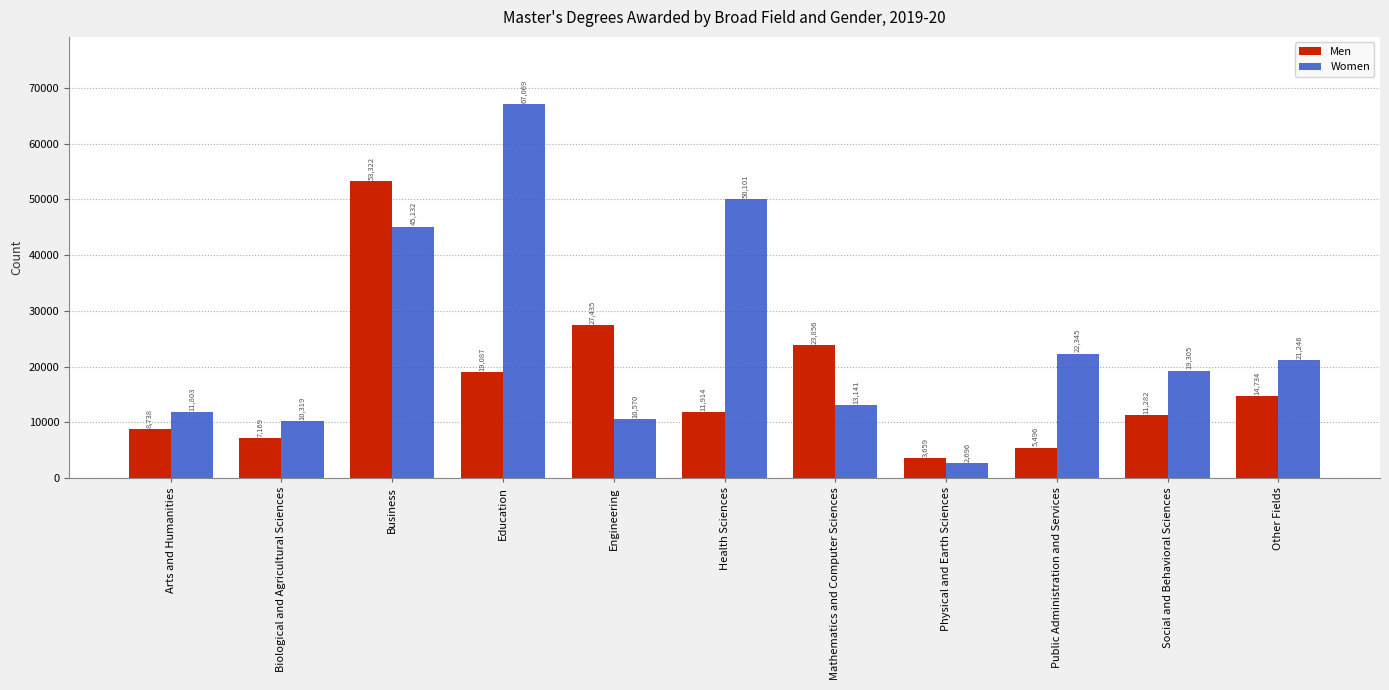

True or false: Men has a value of 1968 at Public Administration and Services.

False